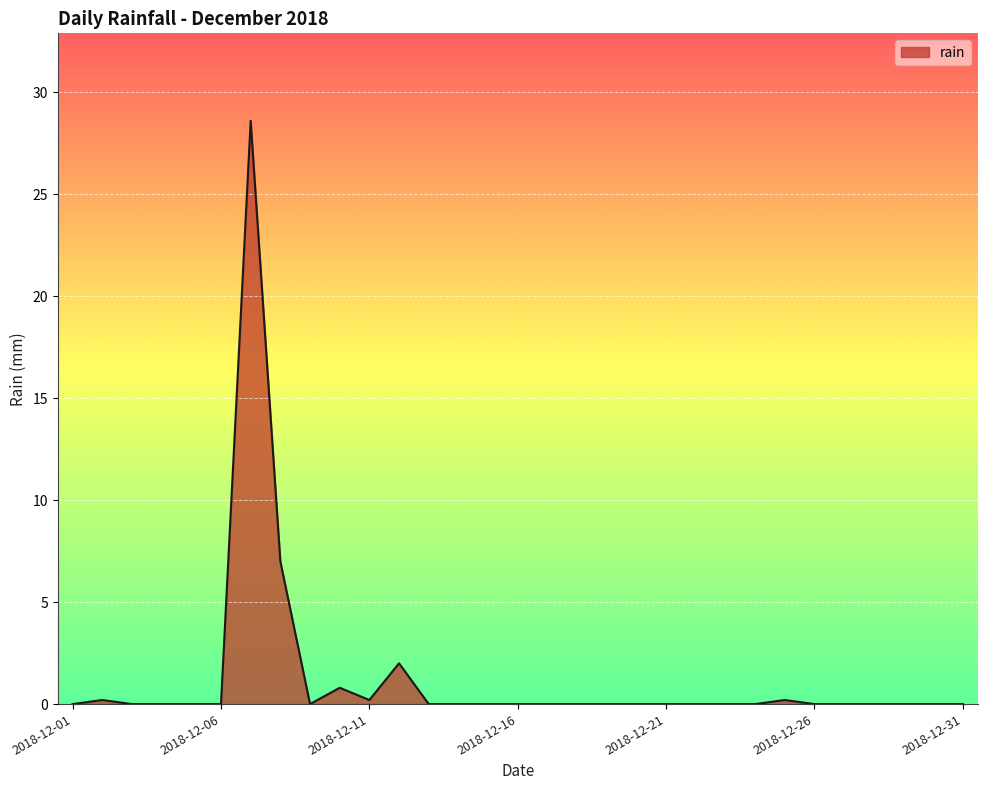

What is the greatest value displayed?

28.6